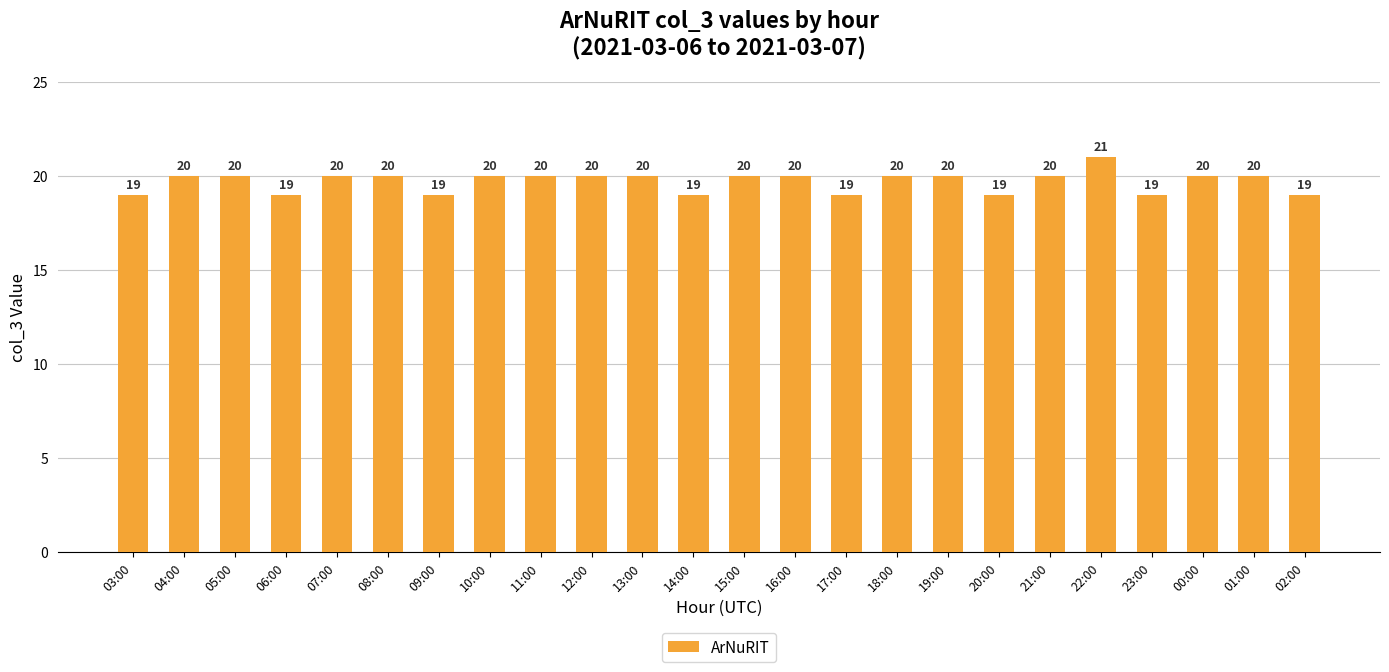

Read the value at 10:00.

20